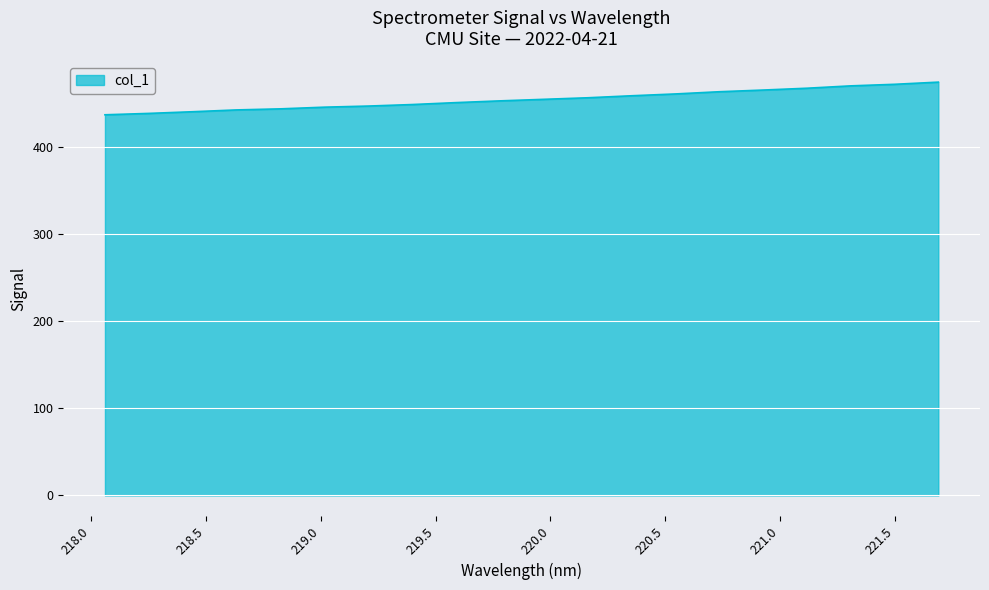

What is the difference between the maximum and minimum values?

37.5